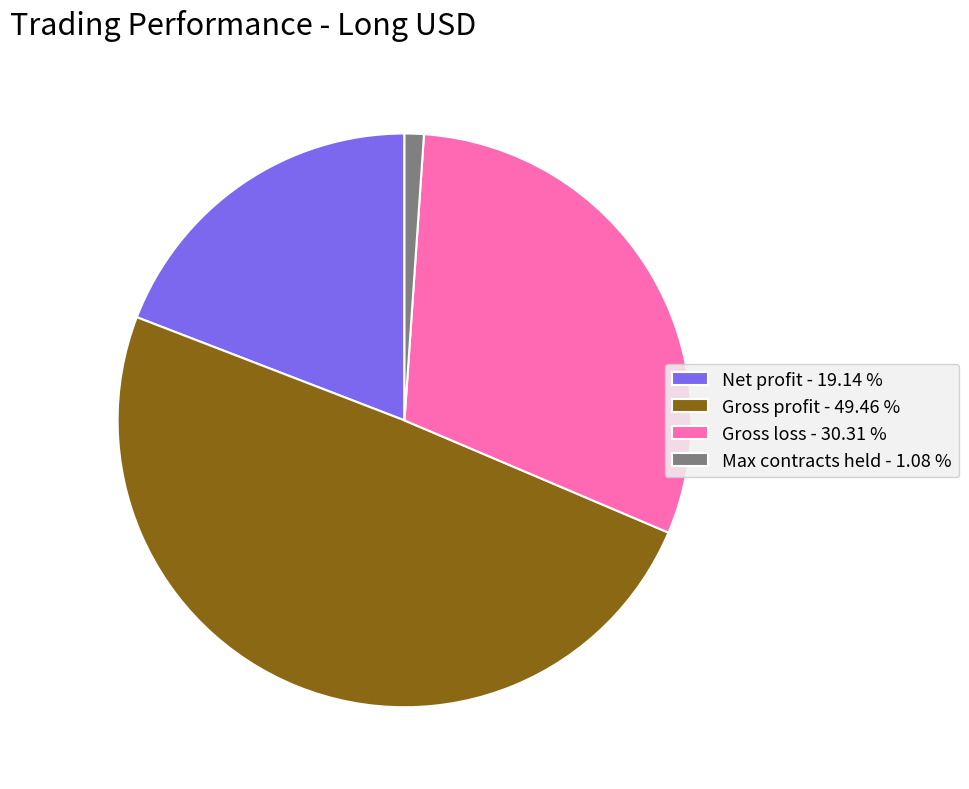

Is there a majority slice in this chart?

No